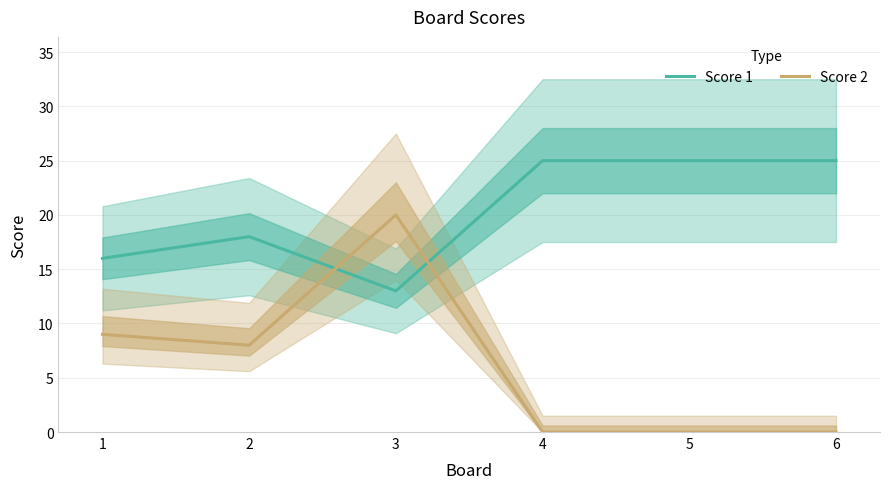

Which series has the widest spread of values?

Score 2